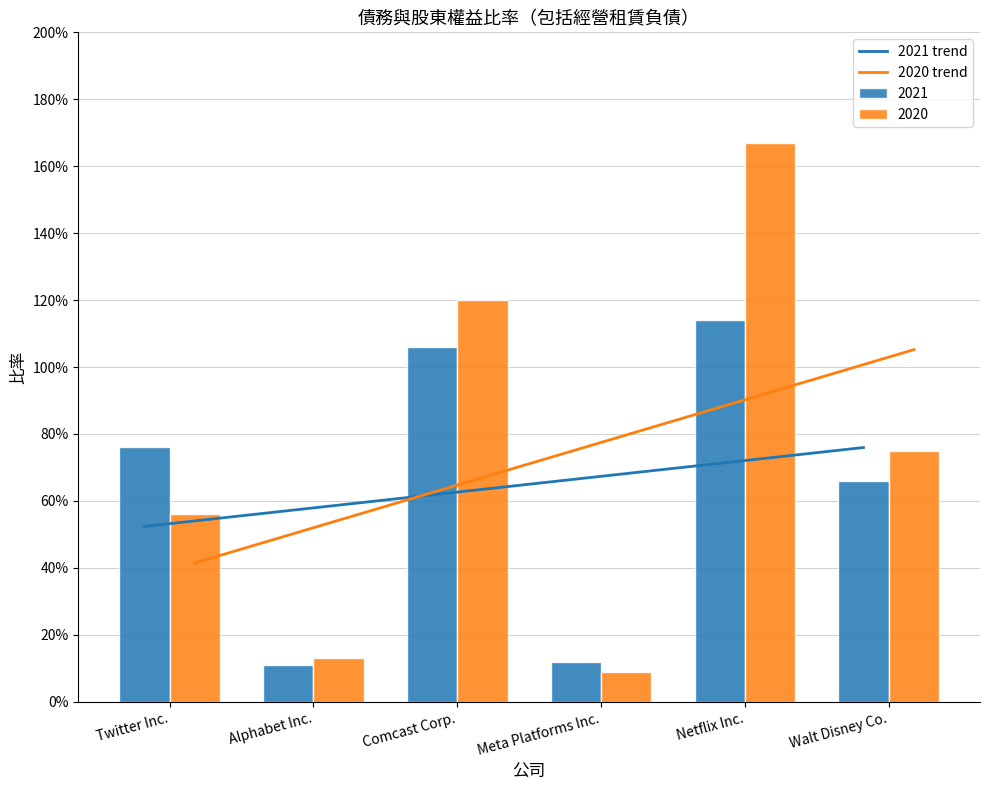

Which label corresponds to the largest value in the chart?

Walt Disney Co.